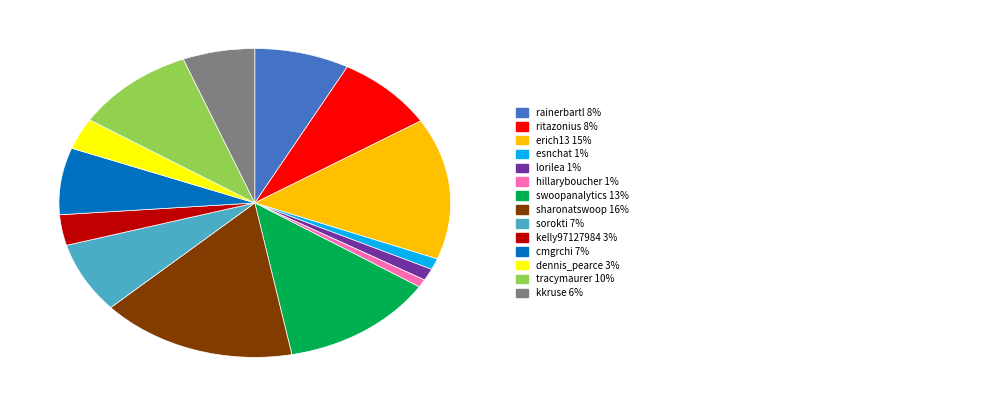

How many segments does this pie chart have?

14